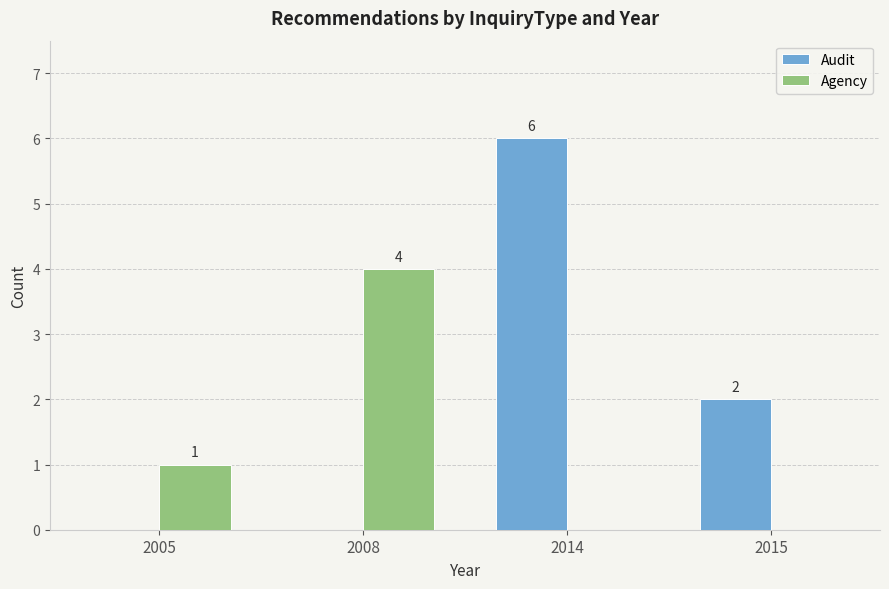

How many series are shown in this chart?

2